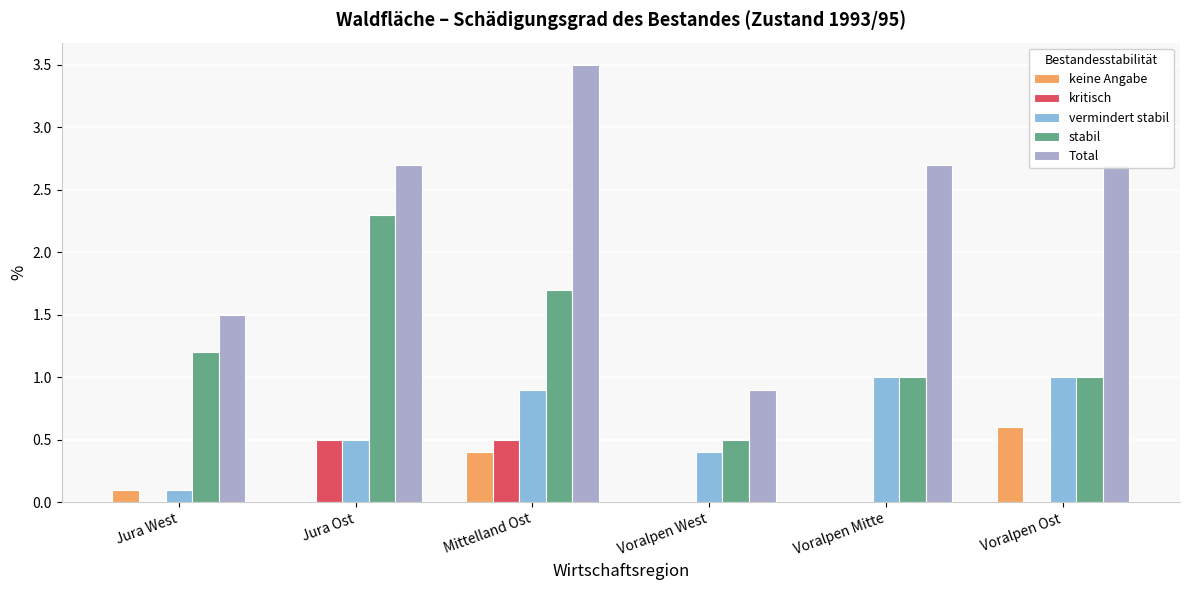

The stabil series shows 3.0 at Jura Ost. True or false?

False